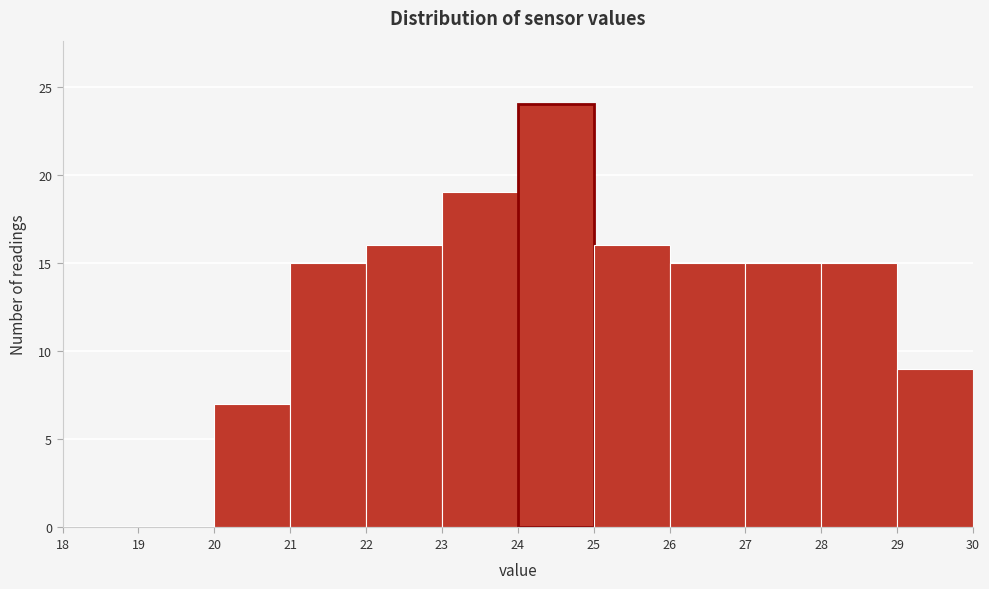

Reading left to right, list every bar in this chart as the range it spans on the x-axis followed by its height. The values are not printed on the chart, so give them approximately, as read against the axis.

18 to 19: 0
19 to 20: 0
20 to 21: 7
21 to 22: 15
22 to 23: 16
23 to 24: 19
24 to 25: 24
25 to 26: 16
26 to 27: 15
27 to 28: 15
28 to 29: 15
29 to 30: 9